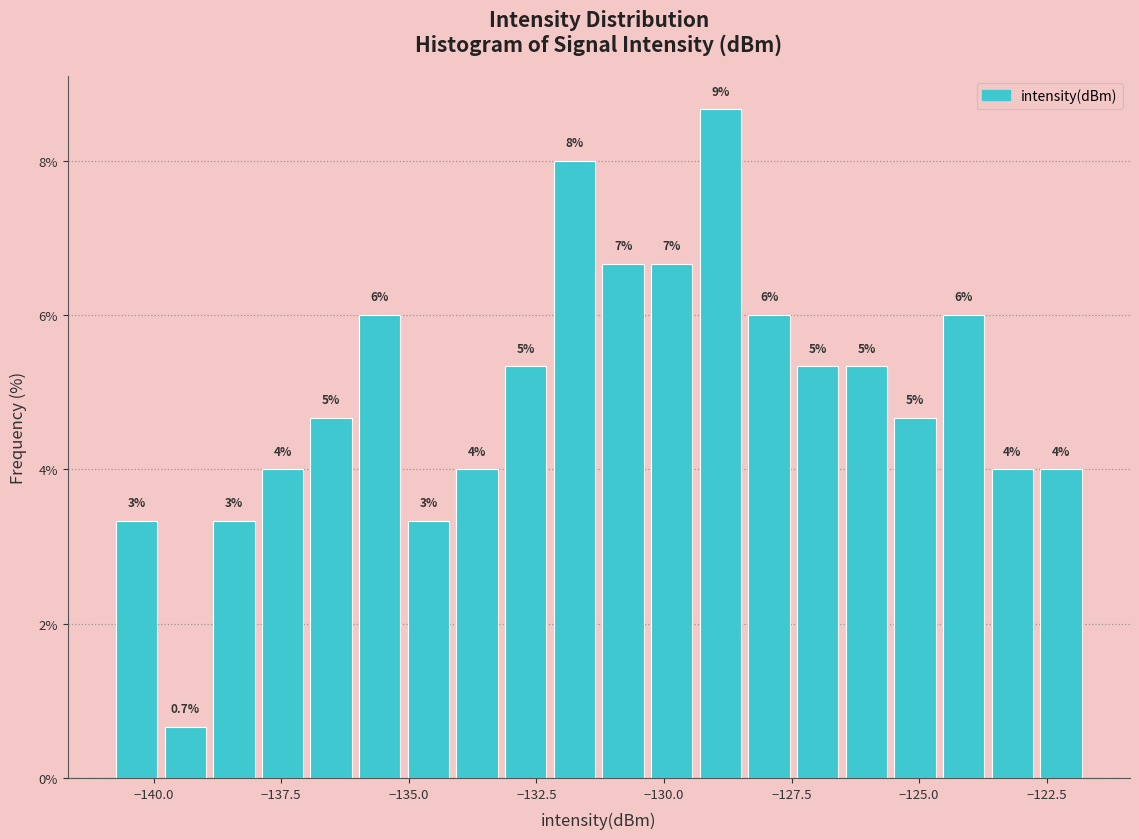

Around what value on the x-axis is the tallest bar? Give the approximate position of its centre, as read against the axis.

-129.0